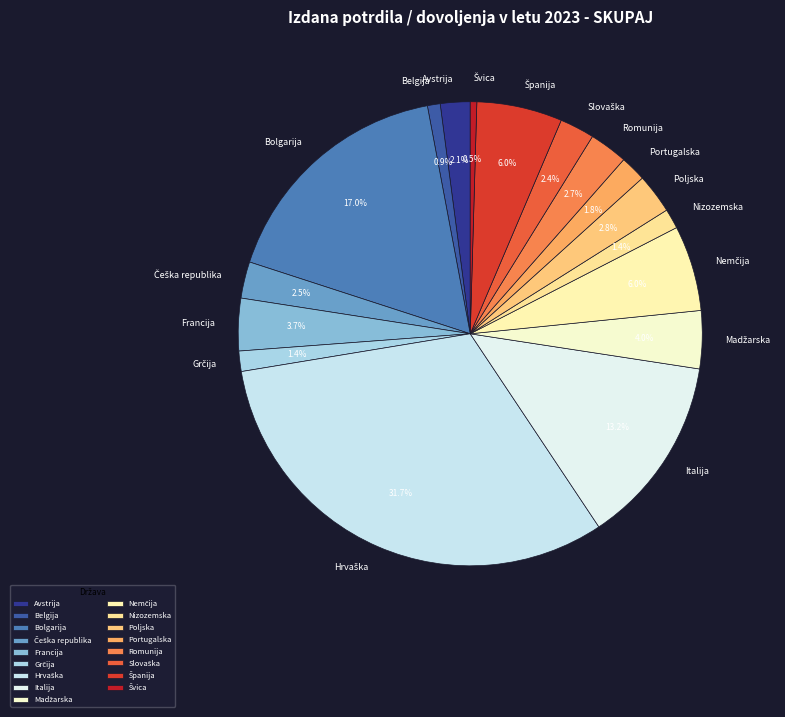

Is there a majority slice in this chart?

No